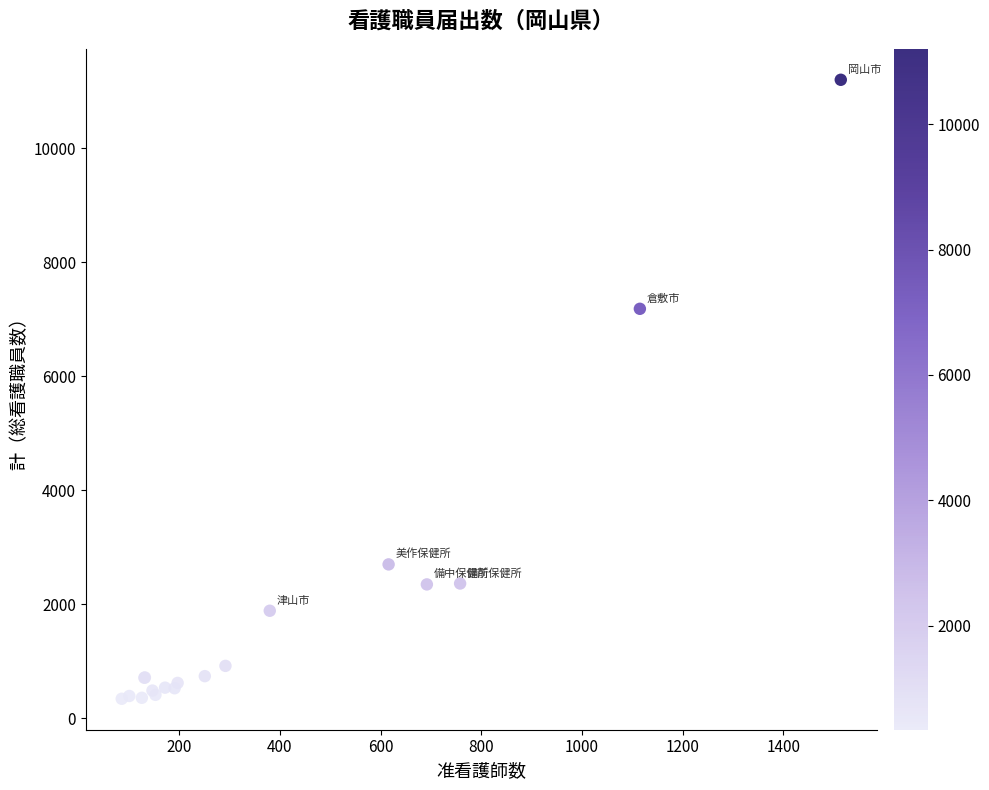

What Y value in the scatter plot is closest to 5771?

7183